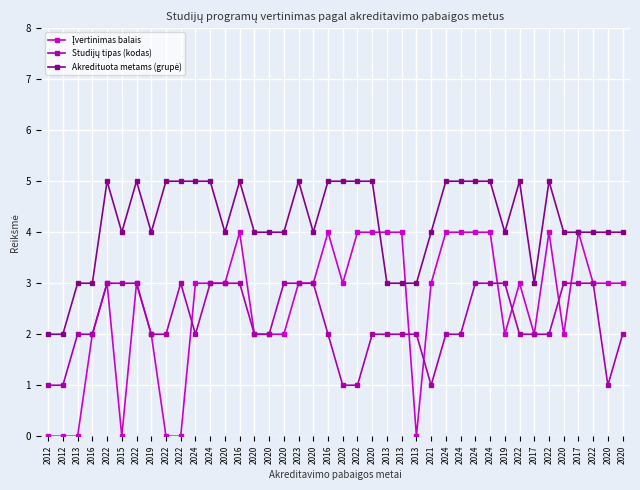

The Akredituota metams (grupė) series shows 4 at 2020. True or false?

True